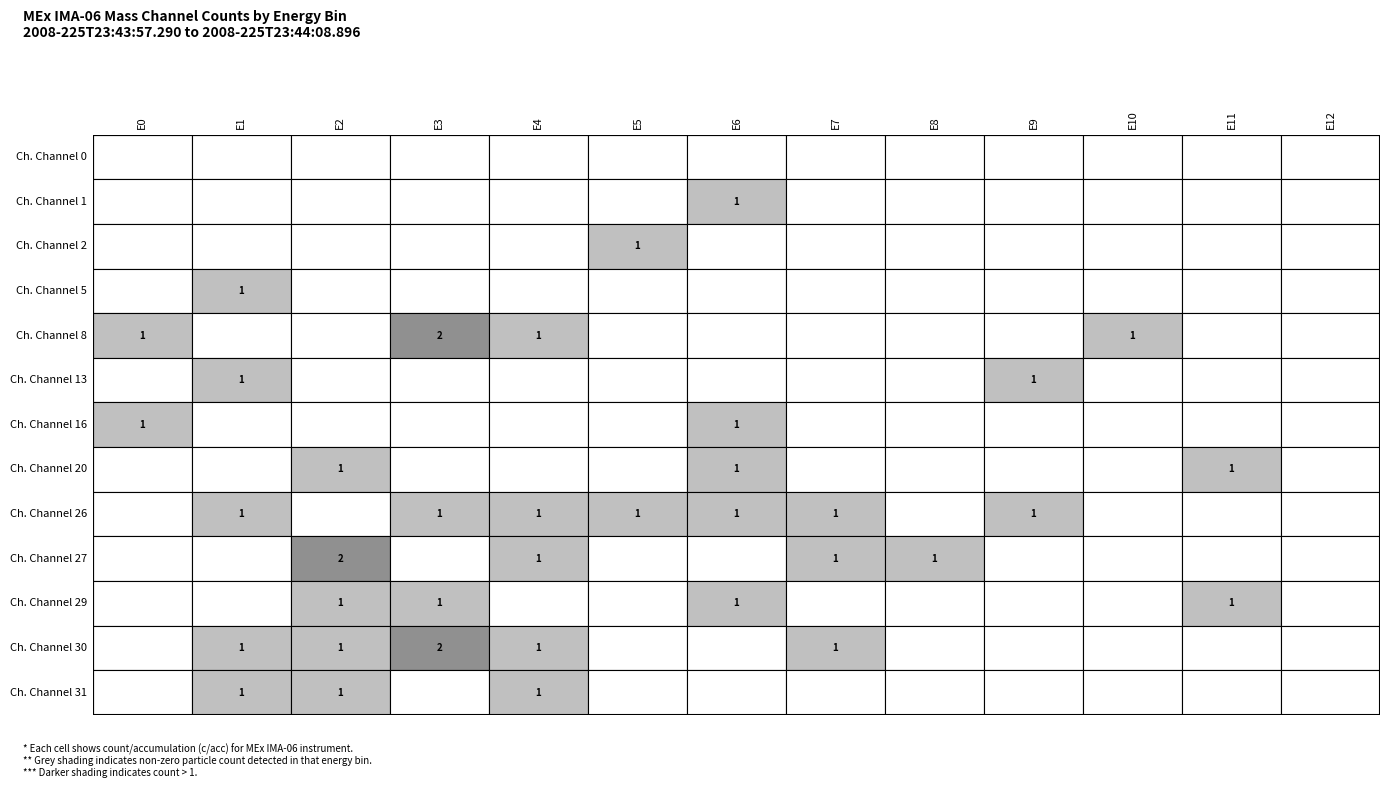

At which category is the sum across all series the highest?

2